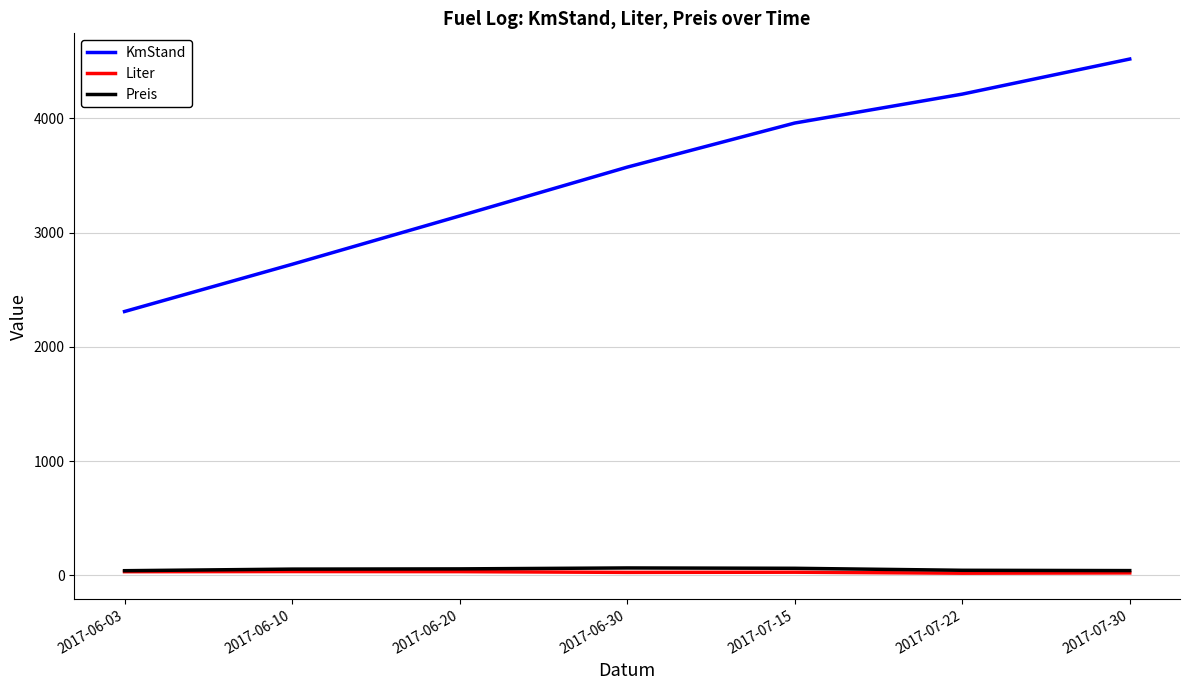

How many categories are shown in the chart?

7